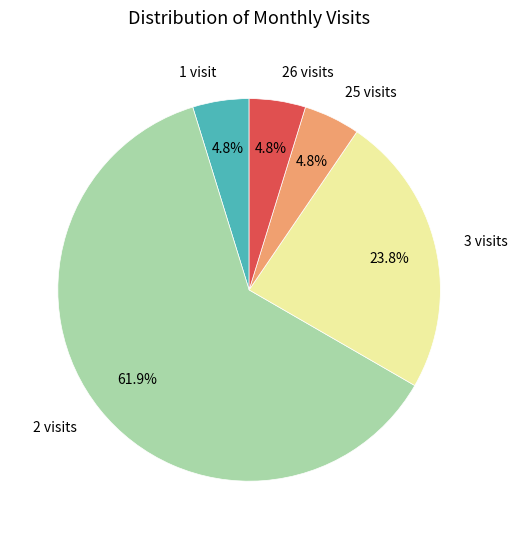

How many slices are in this pie chart?

5